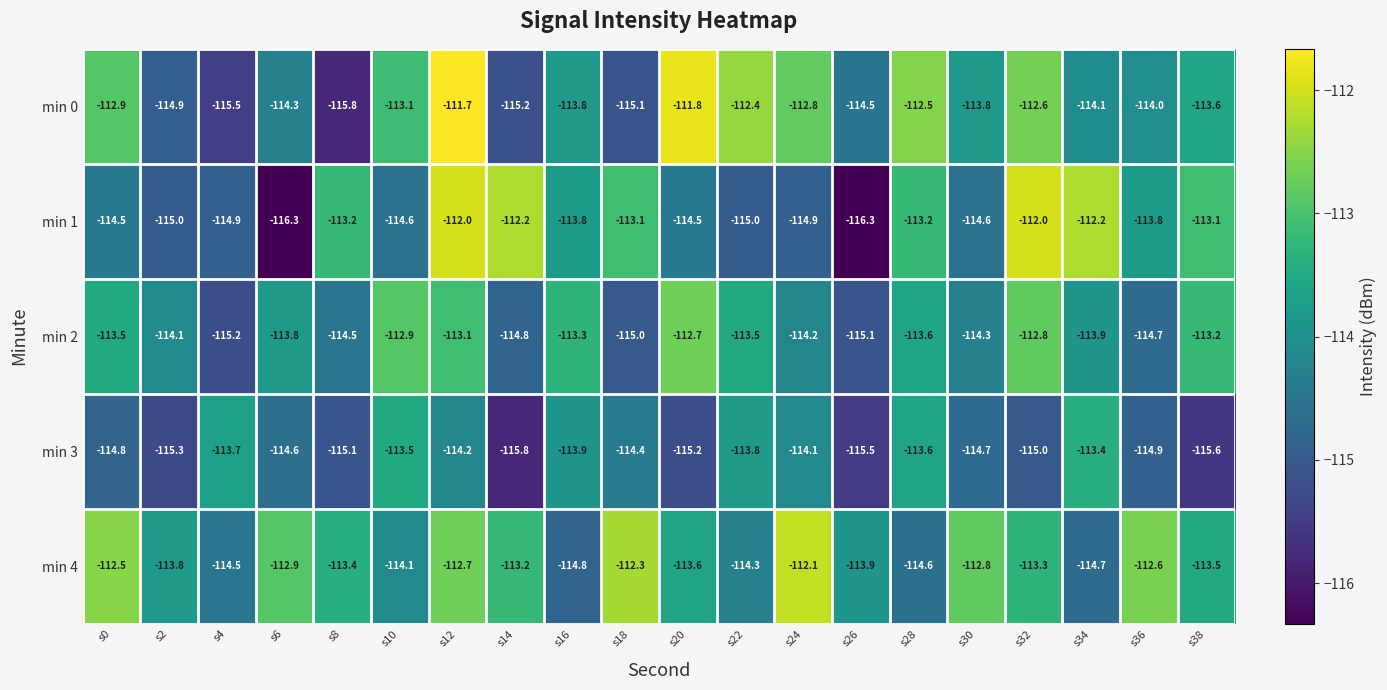

Which label corresponds to the largest value in the chart?

s12